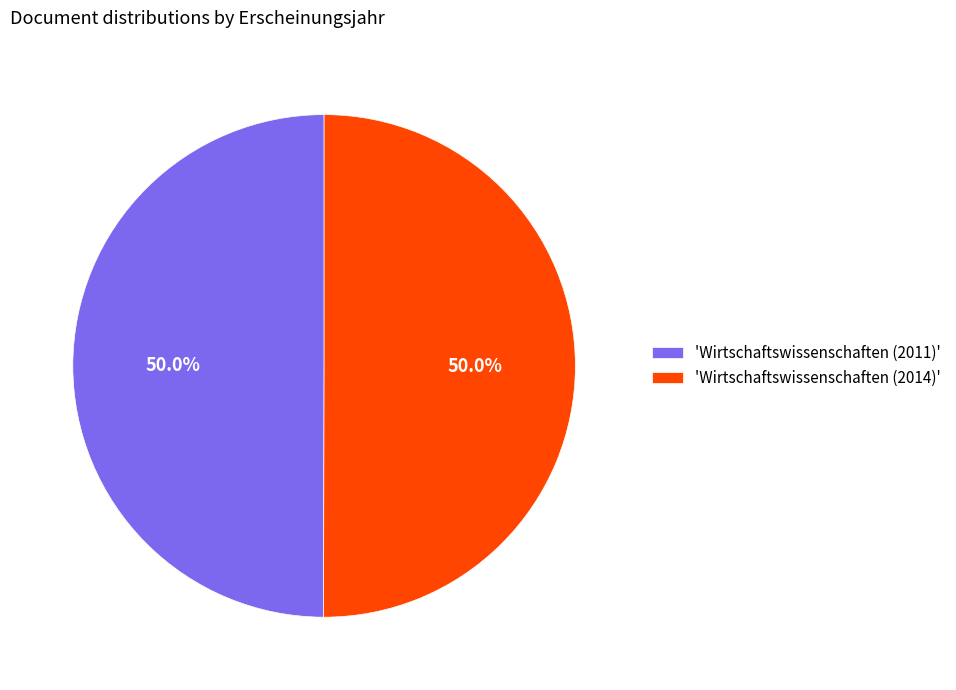

How much of the chart is everything except 'Wirtschaftswissenschaften (2014)'?

50.0%